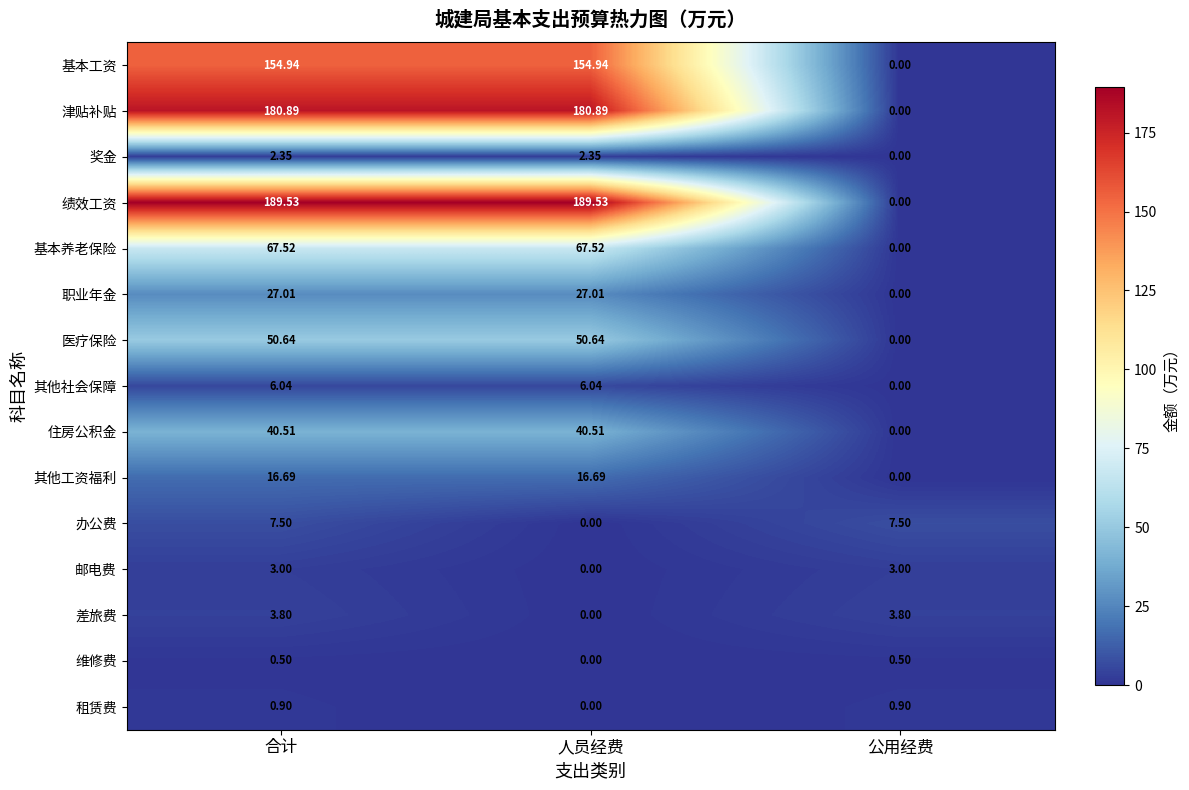

What is the spread (max minus min) of values at 公用经费?

7.5